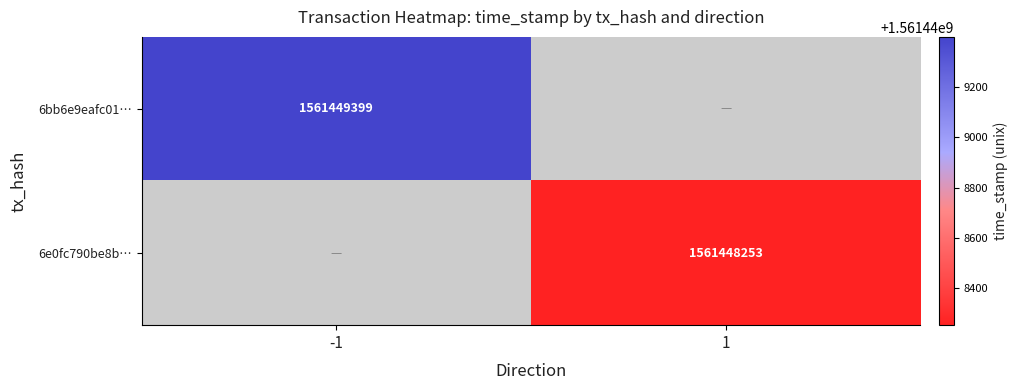

Read the 6e0fc790be8bb5e18bd0ea7b1f6926c34a96ec5 value at time_stamp, to the nearest 10.

1561448250